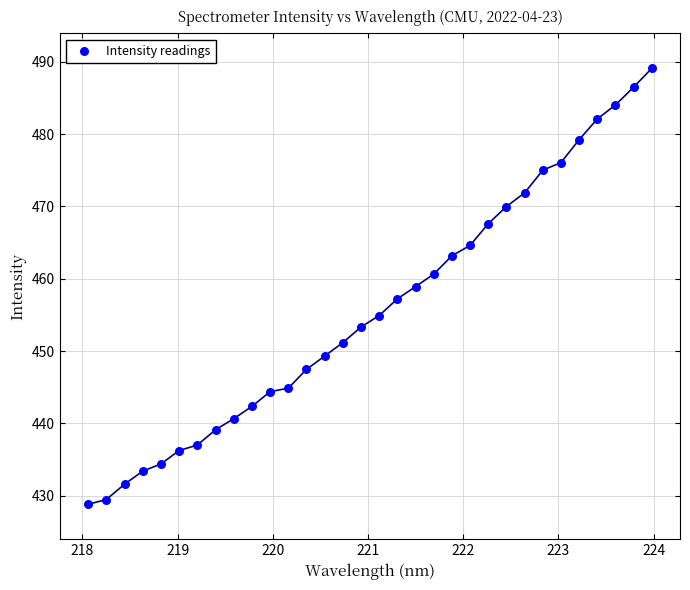

What is the range of Y values (max minus min)?

60.3